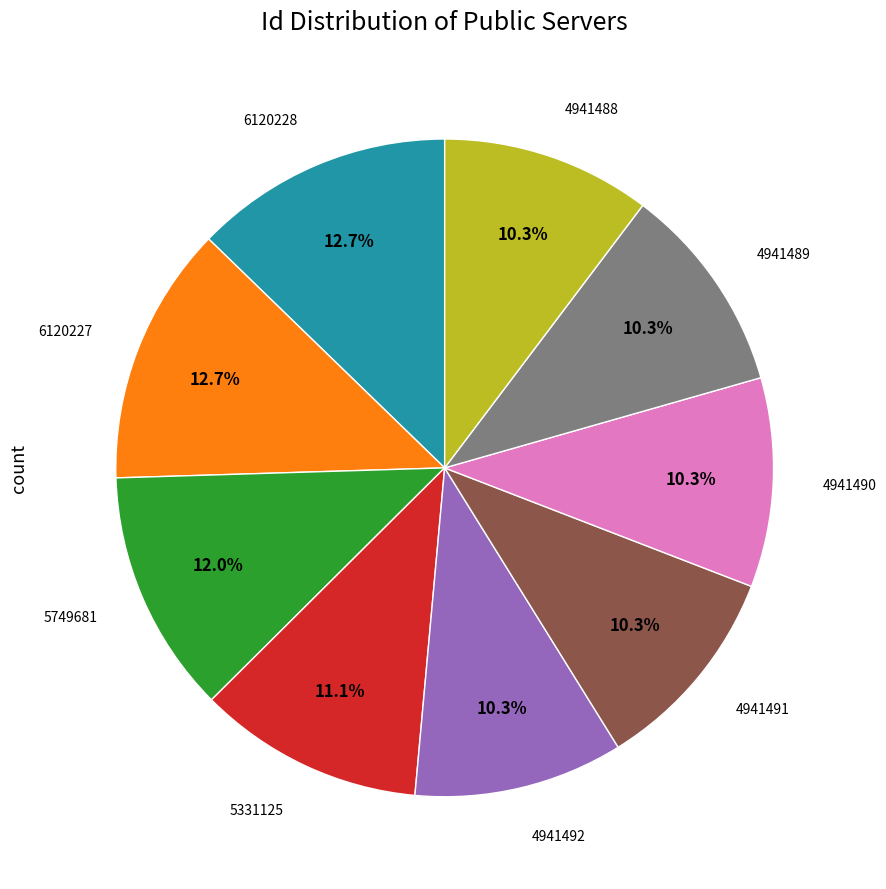

Is there a majority slice in this chart?

No